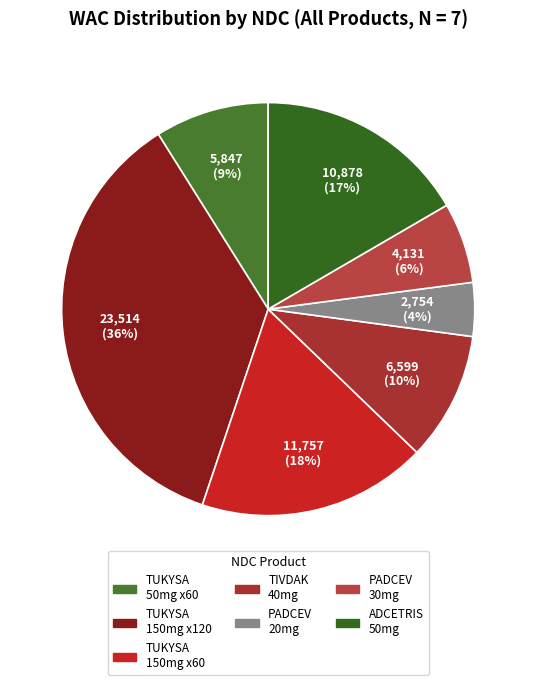

Is there a majority slice in this chart?

No